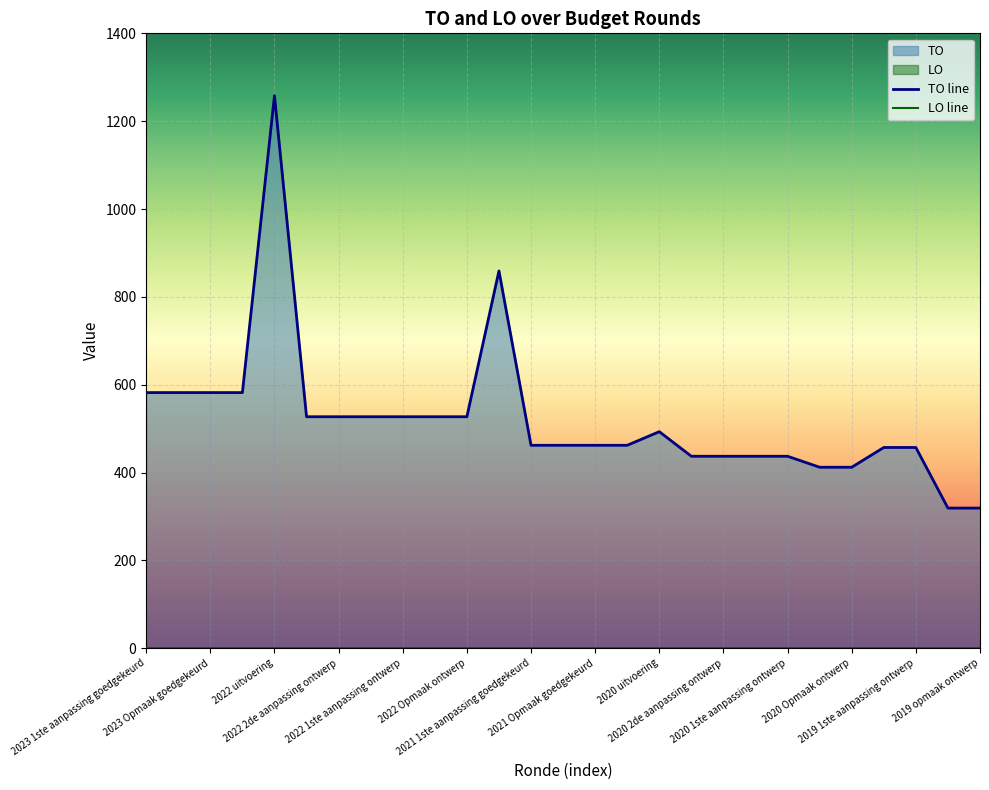

What is the label of the 10th point from the right?

2020 2de aanpassing goedgekeurd